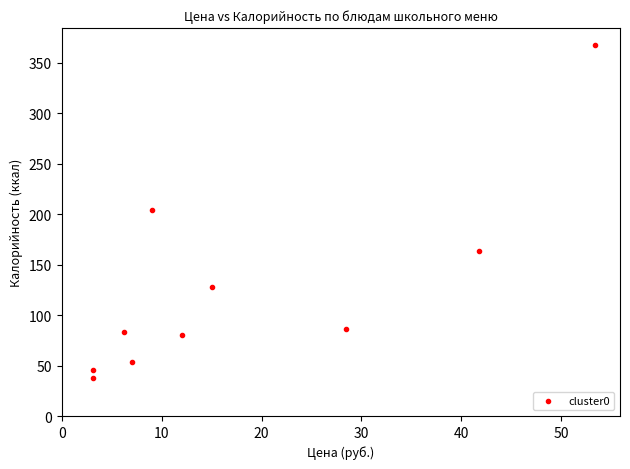

What is the average X value?

17.9